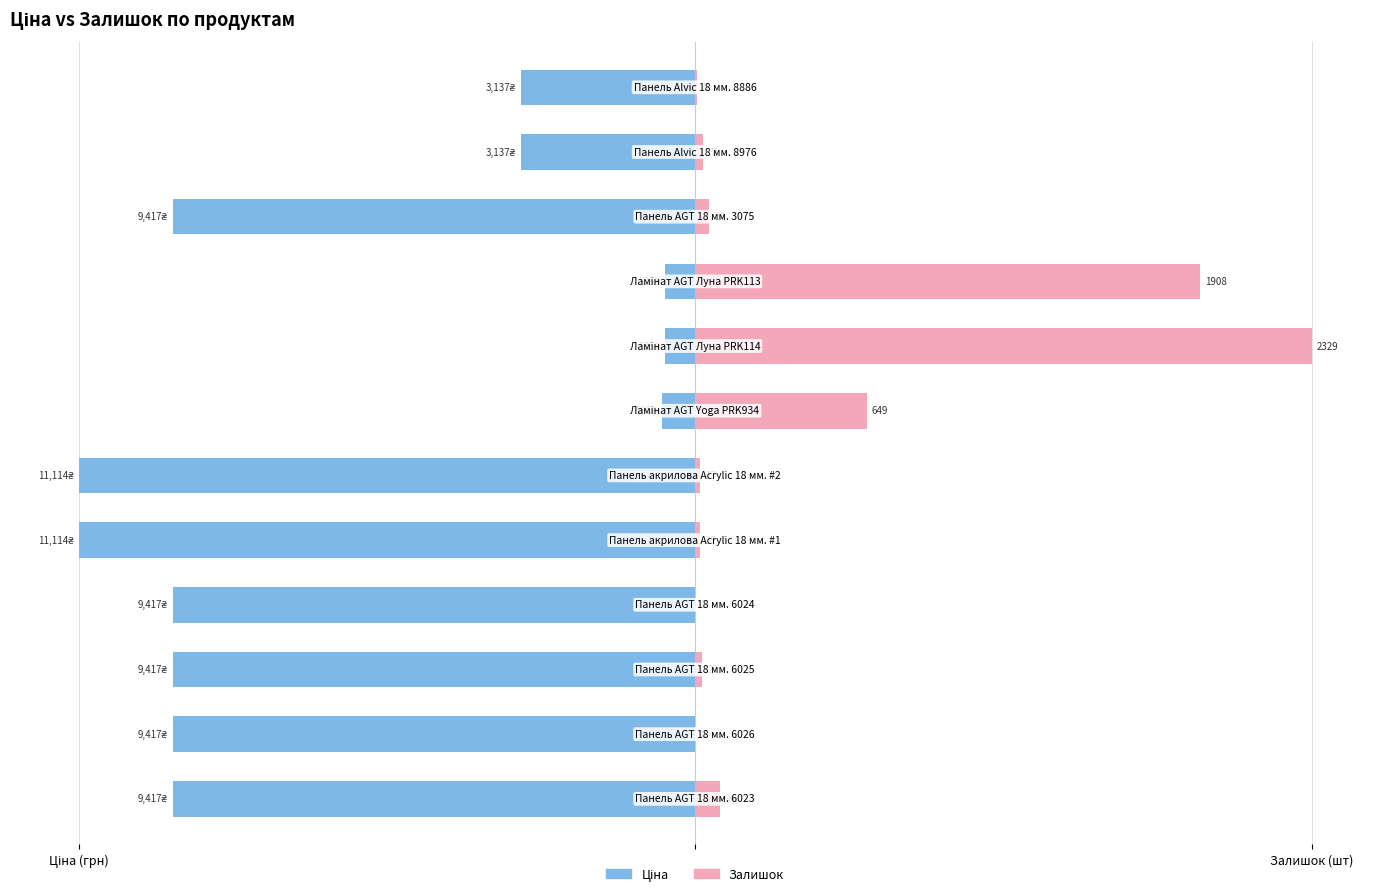

Where does the Ціна series first go above -15?

6